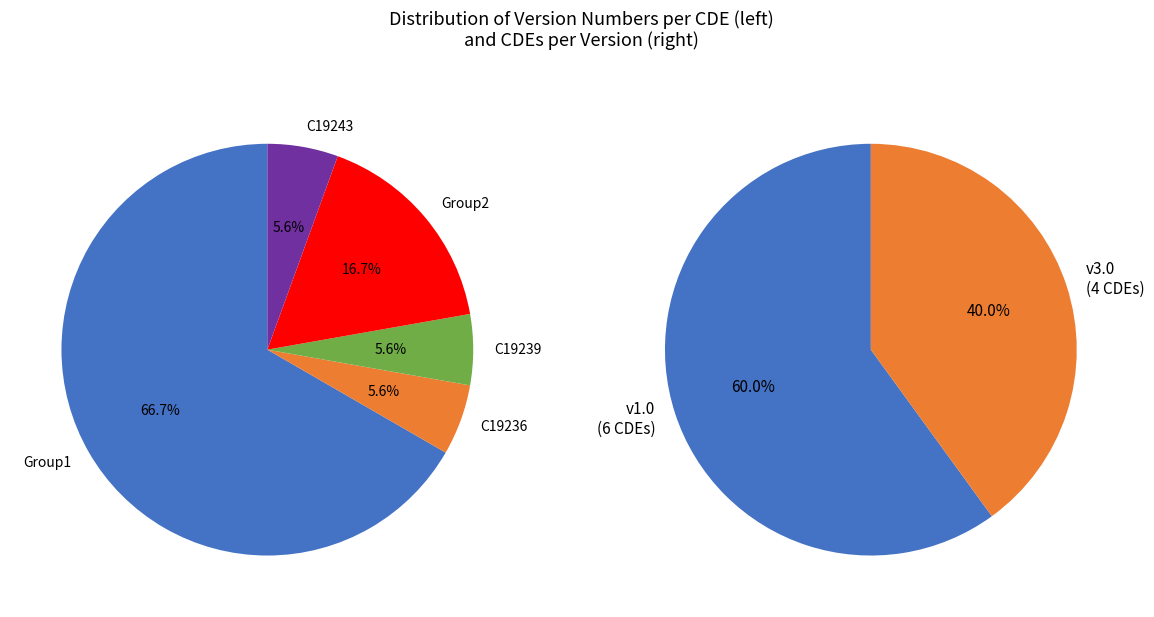

Does 9 account for over 50% of the chart?

No